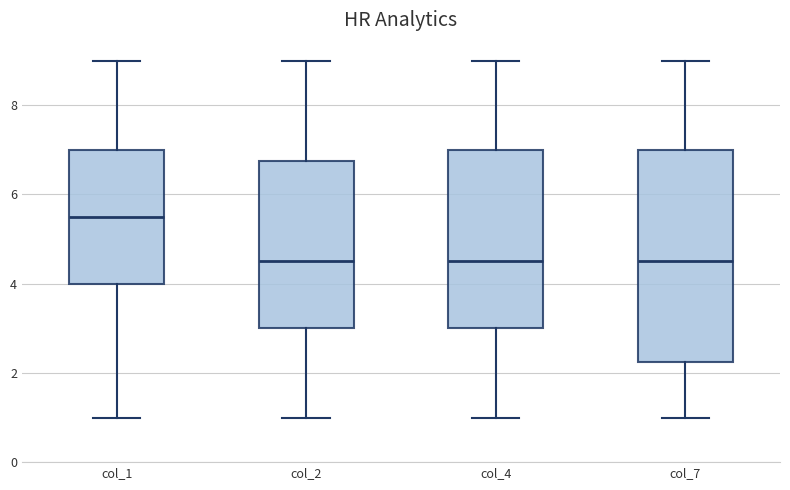

Reading left to right, read every box against the y-axis: the position of its median line, the range the box covers, and the ends of its whiskers. The values are not printed on the chart, so give them approximately, as read against the axis.

col_1: median 5.6, box 4.0 to 7.0, whiskers 1.0 to 9.0
col_2: median 4.6, box 3.0 to 6.8, whiskers 1.0 to 9.0
col_4: median 4.6, box 3.0 to 7.0, whiskers 1.0 to 9.0
col_7: median 4.6, box 2.2 to 7.0, whiskers 1.0 to 9.0